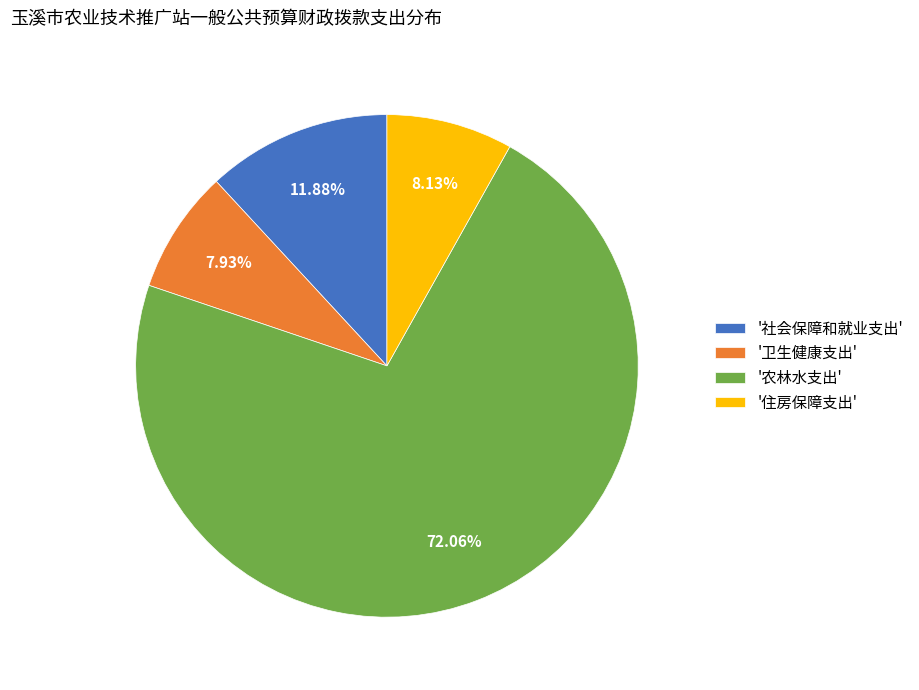

What is the ratio of the value at '社会保障和就业支出' to the value at '住房保障支出'?

1.5